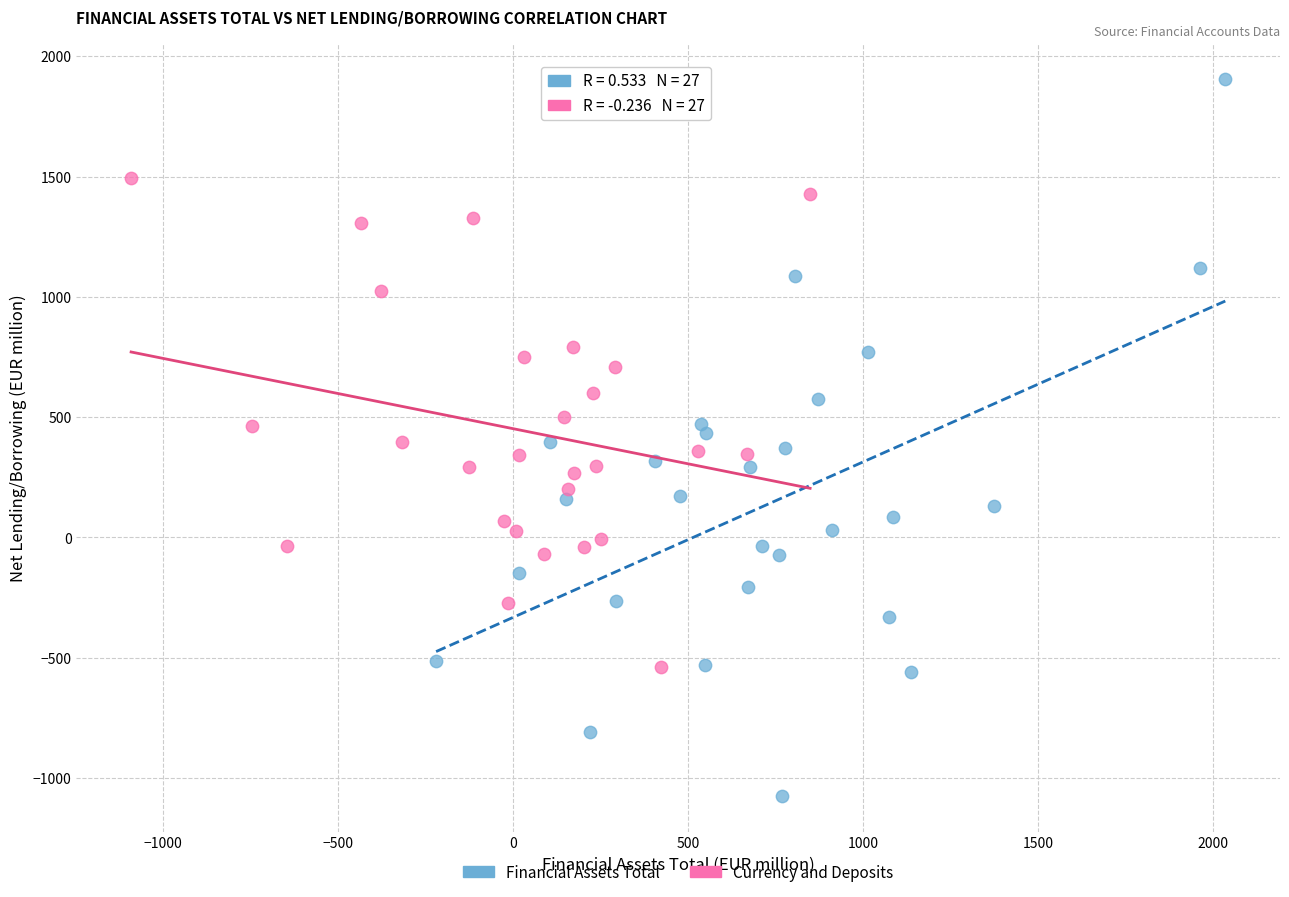

Which series reaches the minimum Y coordinate?

Financial Assets Total